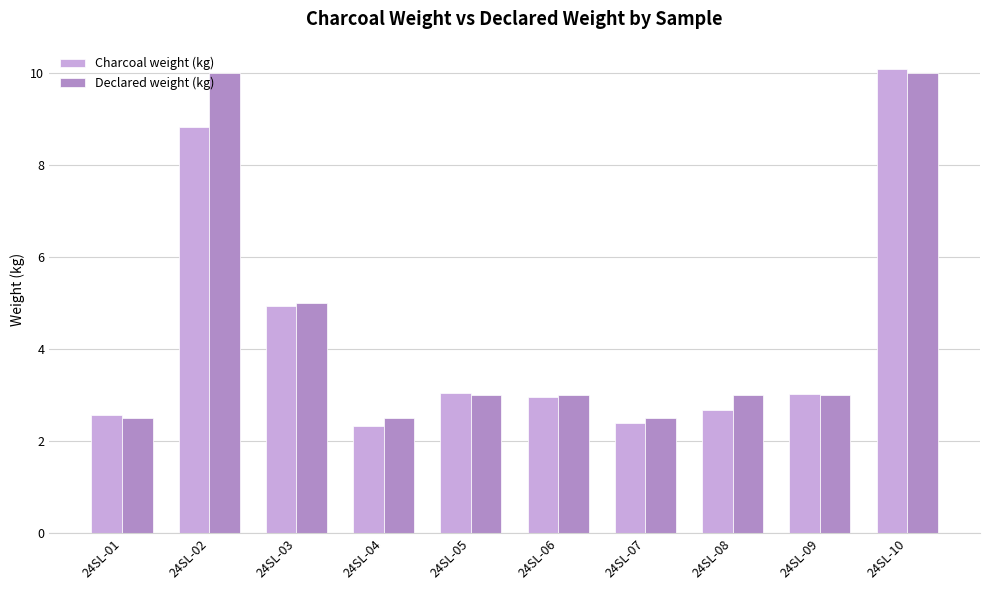

Reading left to right, what are all the values shown in this chart?

Charcoal weight (kg): 24SL-01=2.6	24SL-02=8.8	24SL-03=4.9	24SL-04=2.3	24SL-05=3.0	24SL-06=3.0	24SL-07=2.4	24SL-08=2.7	24SL-09=3.0	24SL-10=10.1
Declared weight (kg): 24SL-01=2.5	24SL-02=10.0	24SL-03=5.0	24SL-04=2.5	24SL-05=3.0	24SL-06=3.0	24SL-07=2.5	24SL-08=3.0	24SL-09=3.0	24SL-10=10.0